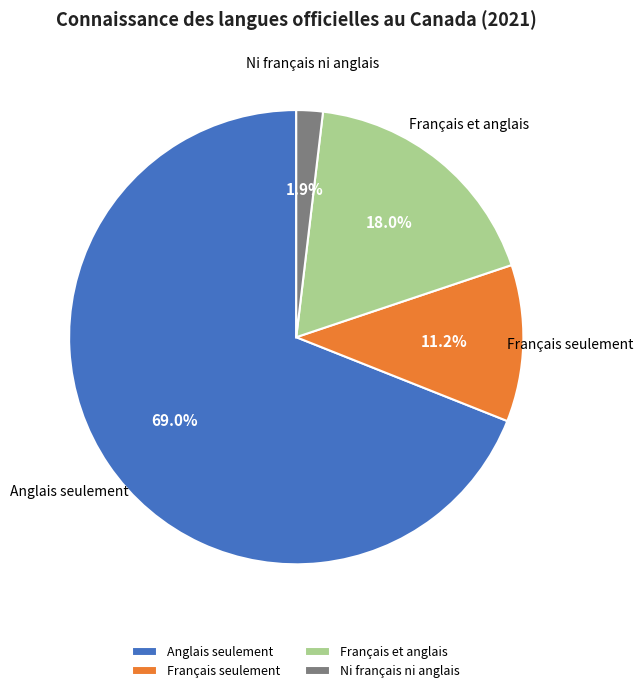

The Ni français ni anglais slice represents 2% of the pie. True or false?

True